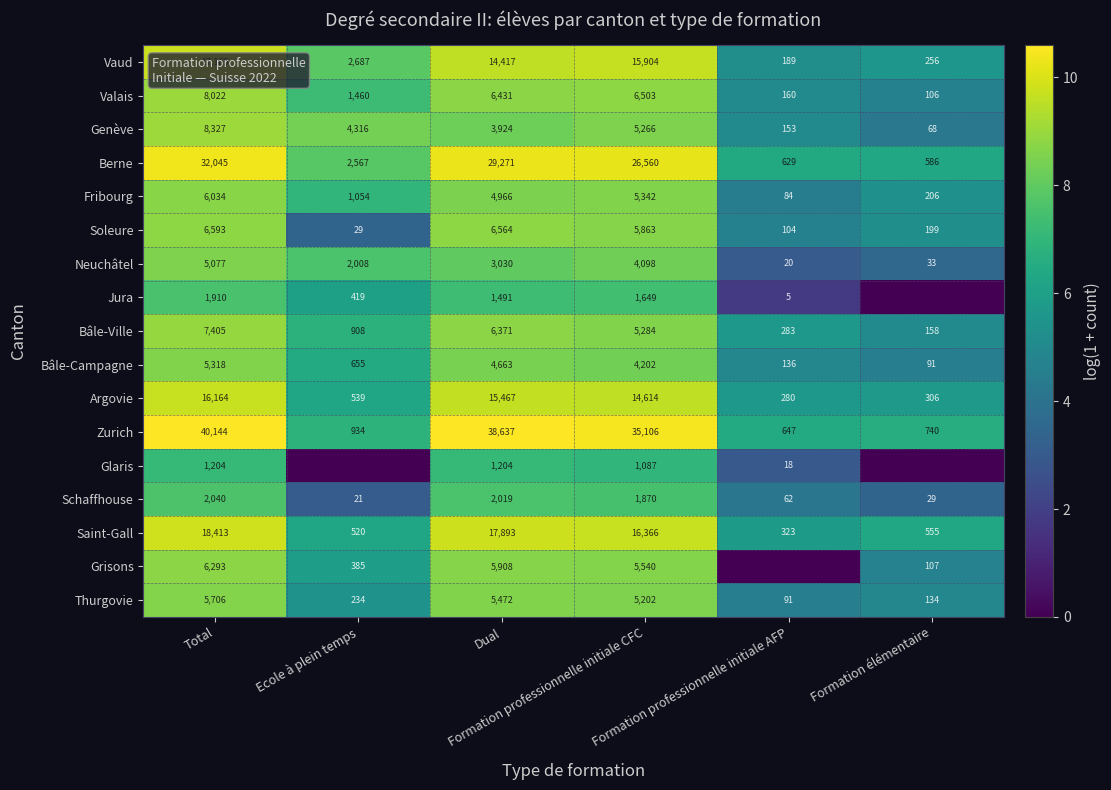

What is the minimum value for Schaffhouse?

21